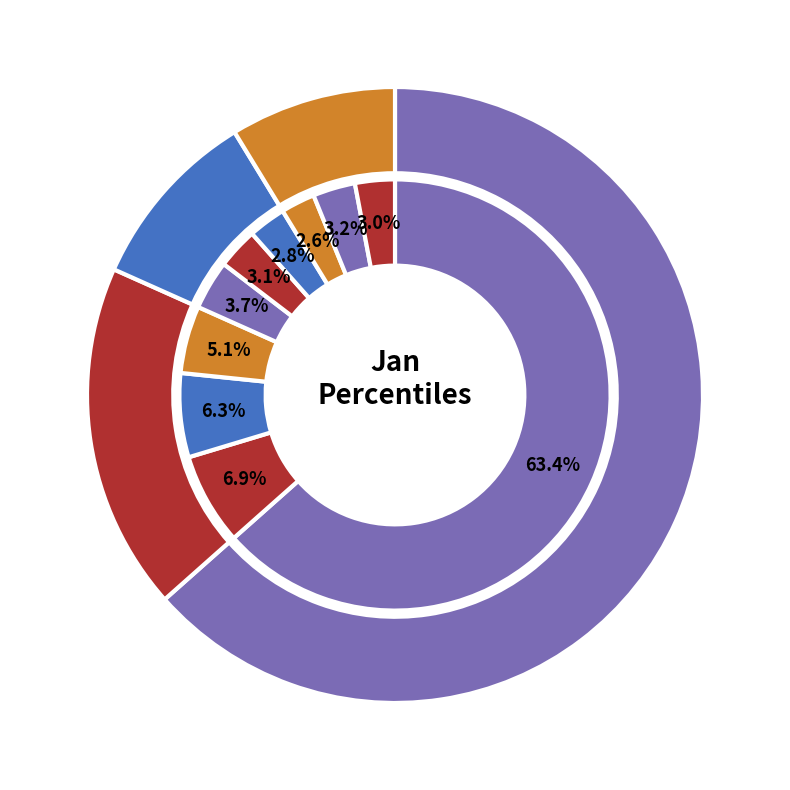

Between pct45 and pct05, which is larger?

pct05